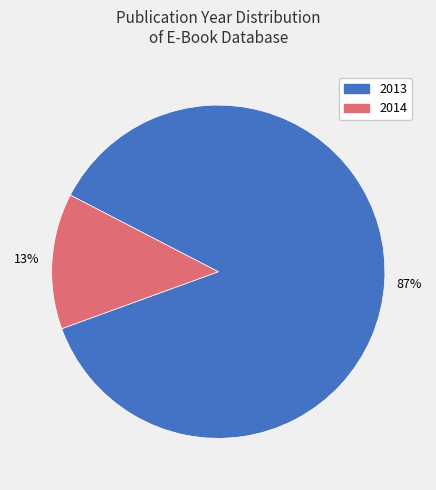

True or false: 2013 accounts for 99% of the total.

False